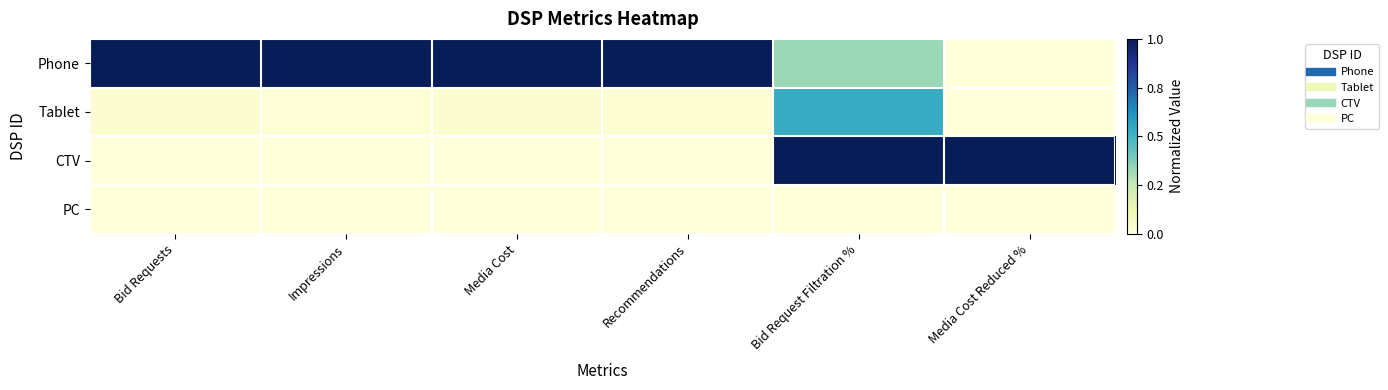

Rank the series at Impressions from highest to lowest value.

Phone, Tablet, CTV, PC